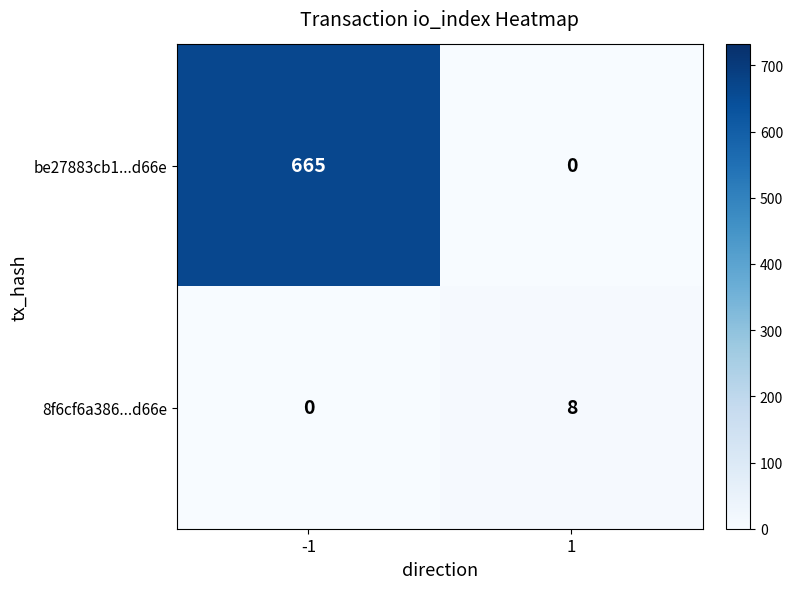

The be27883cb1...d66e series shows 451 at 1. True or false?

False